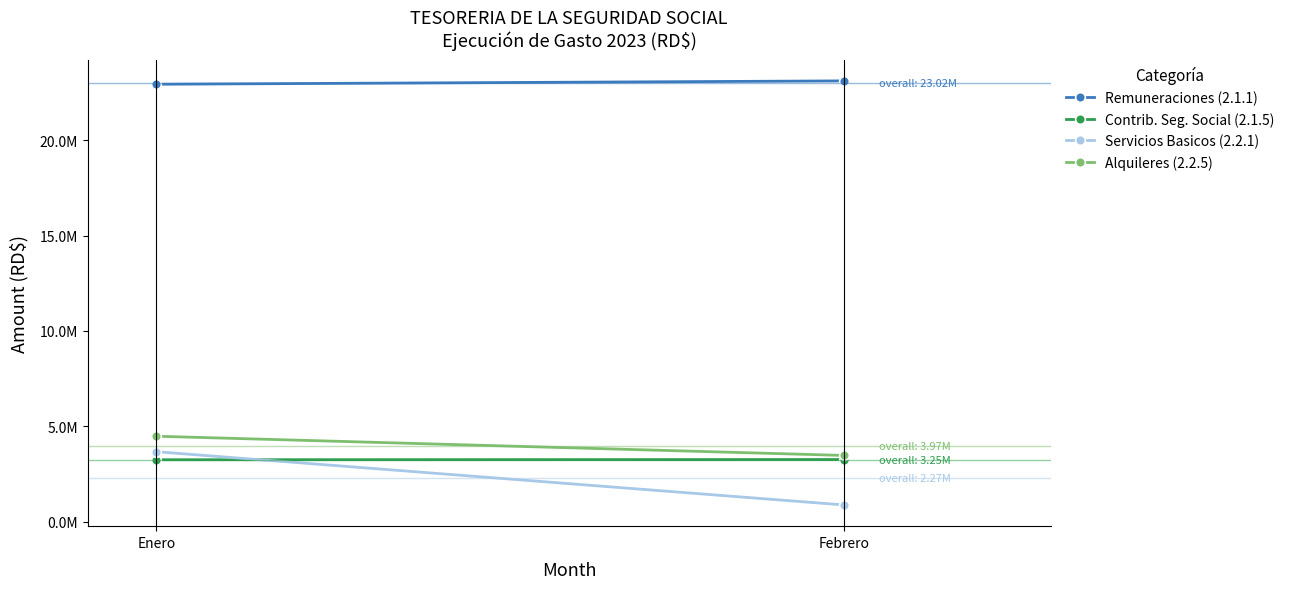

Is this an area chart (filled region under the line)?

No